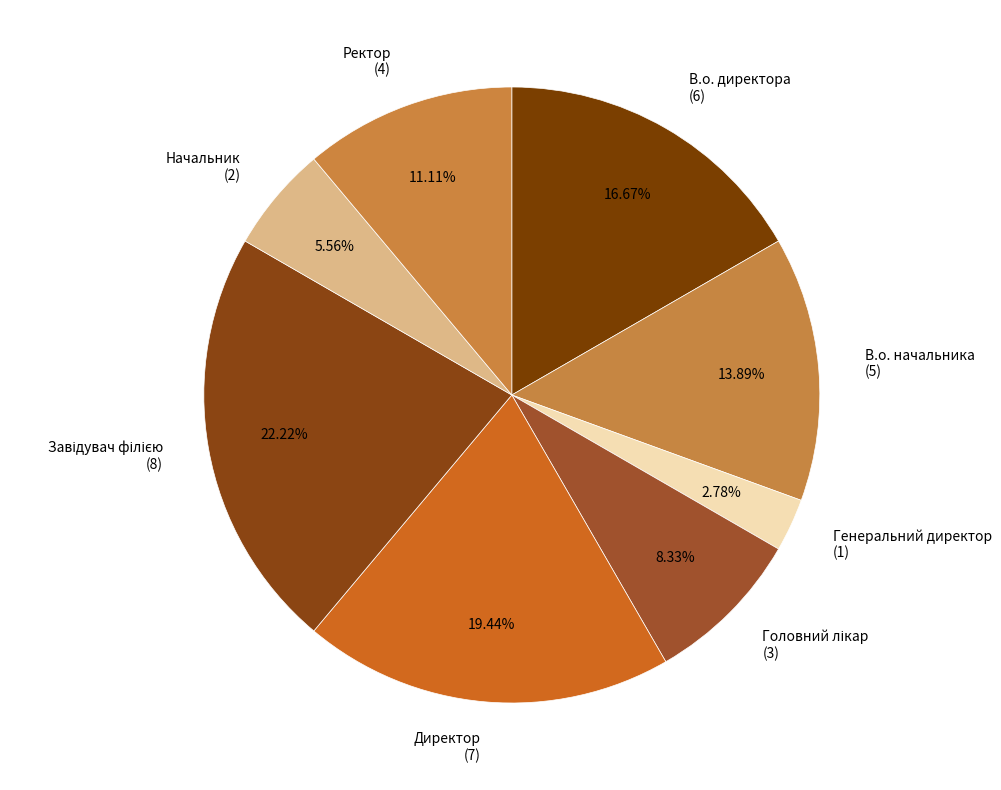

Which category has the smallest portion of the pie?

Генеральний директор